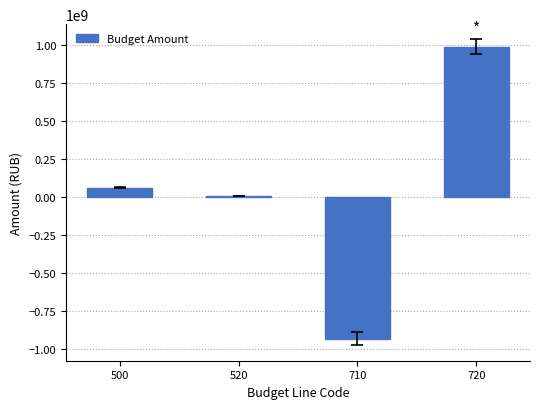

What is the greatest value displayed?

987239267.3